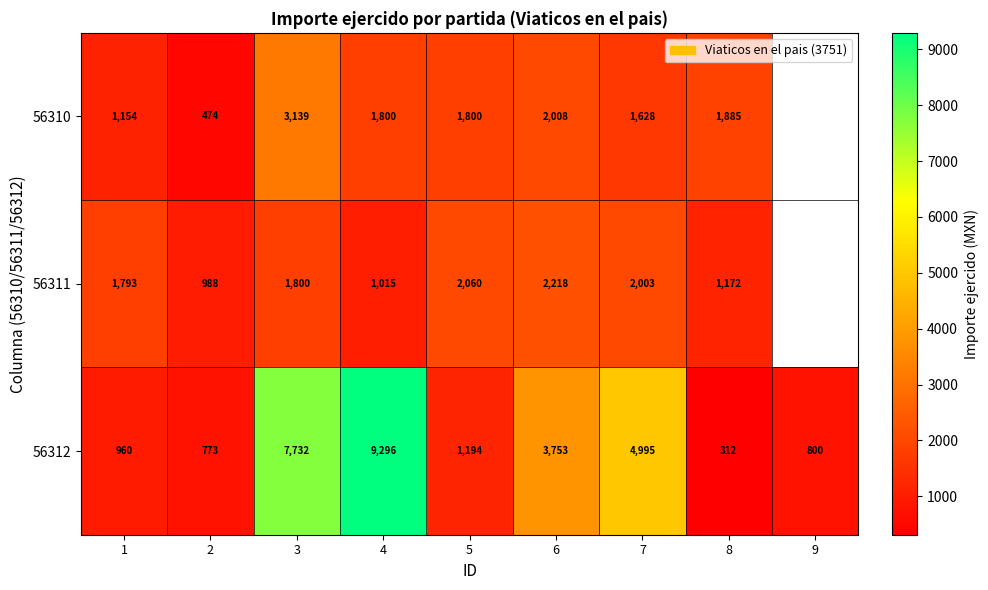

Between 2 and 7, which series saw the biggest shift?

56312